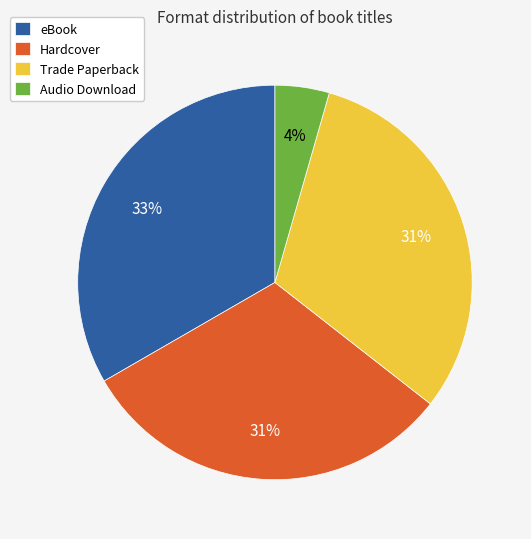

Is there a majority slice in this chart?

No